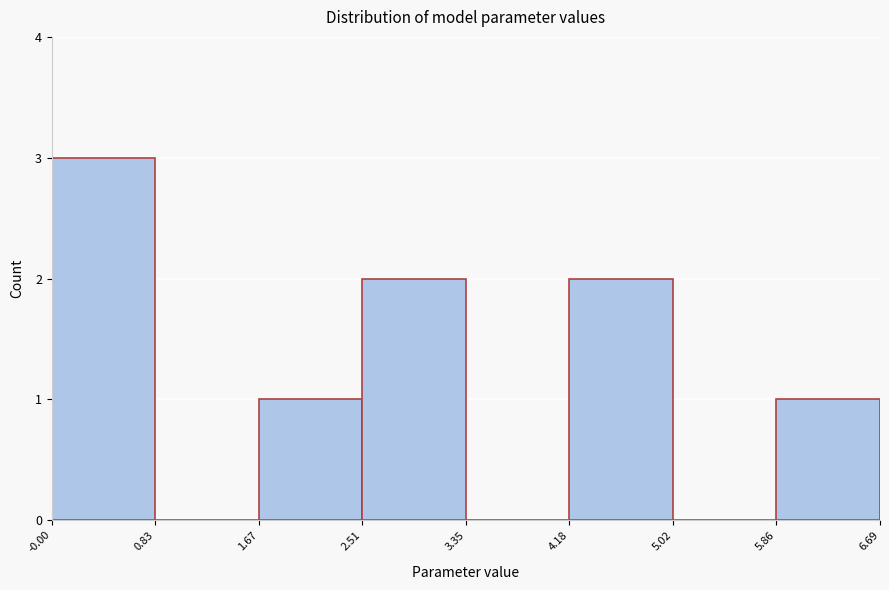

Reading left to right, list every bar in this chart as the range it spans on the x-axis followed by its height. The values are not printed on the chart, so give them approximately, as read against the axis.

-0.00 to 0.83: 3
0.83 to 1.67: 0
1.67 to 2.51: 1
2.51 to 3.35: 2
3.35 to 4.18: 0
4.18 to 5.02: 2
5.02 to 5.86: 0
5.86 to 6.69: 1